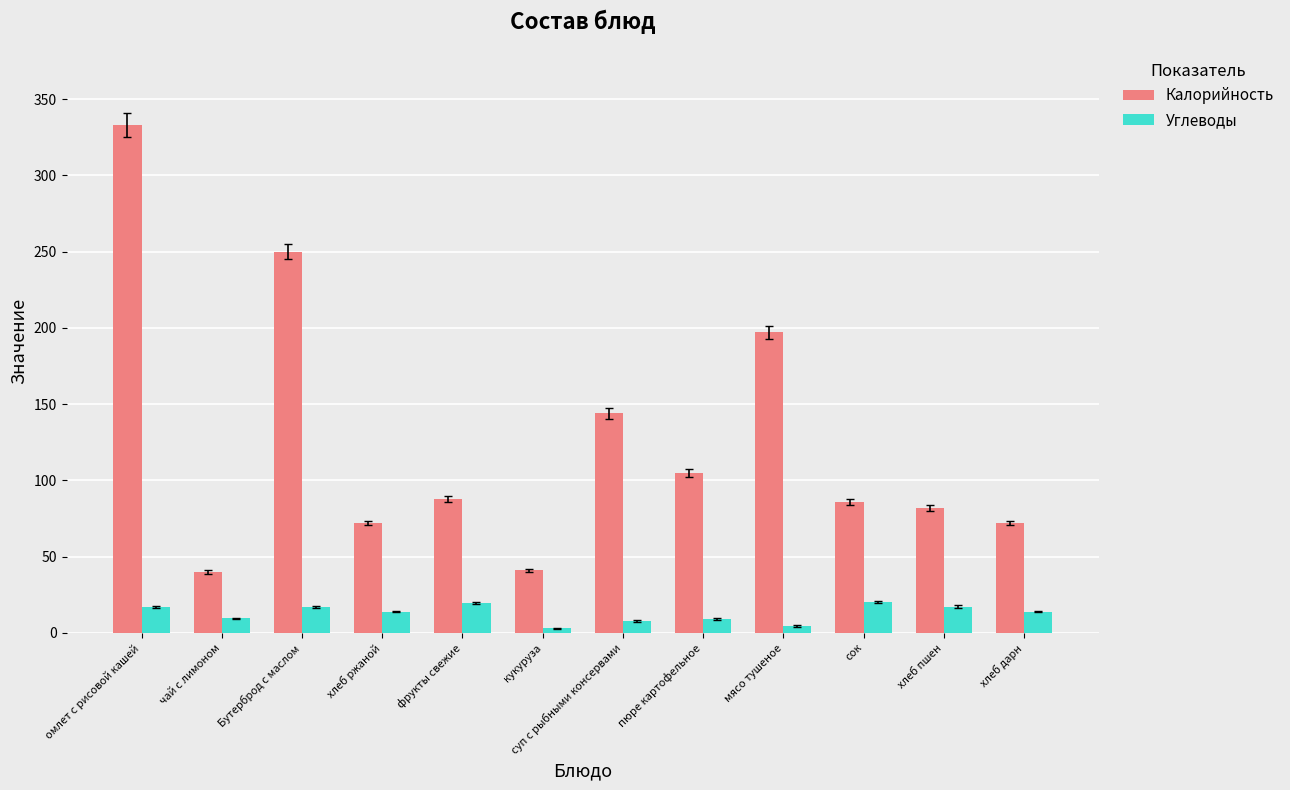

Which series changed the most between мясо тушеное and сок?

Калорийность